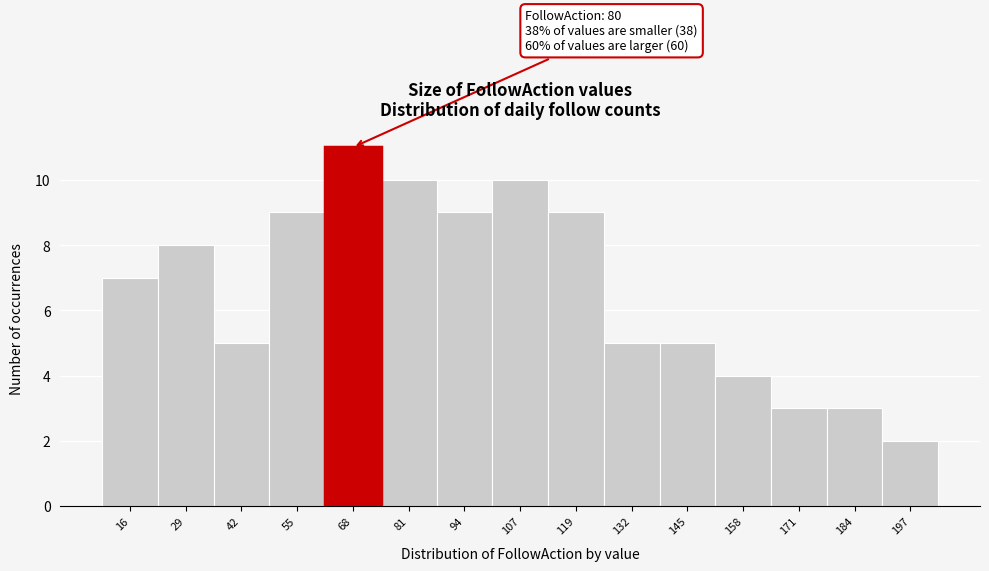

Reading right to left, what are all the values shown in this chart?

197=2	184=3	171=3	158=4	145=5	132=5	119=9	107=10	94=9	81=10	68=11	55=9	42=5	29=8	16=7